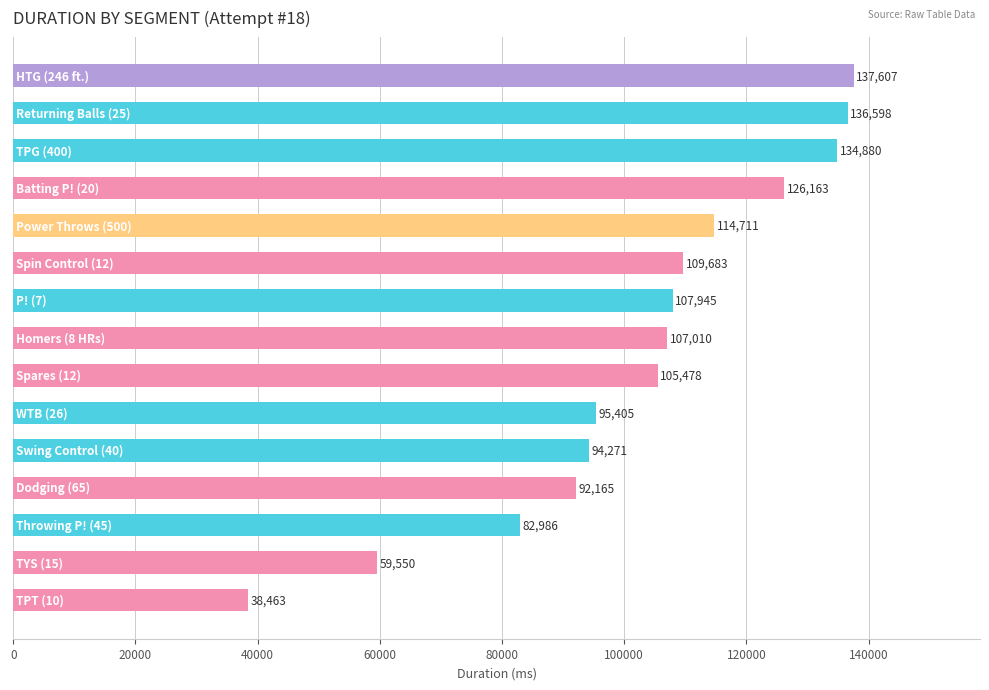

What is the value of the 10th bar from the top?

95405